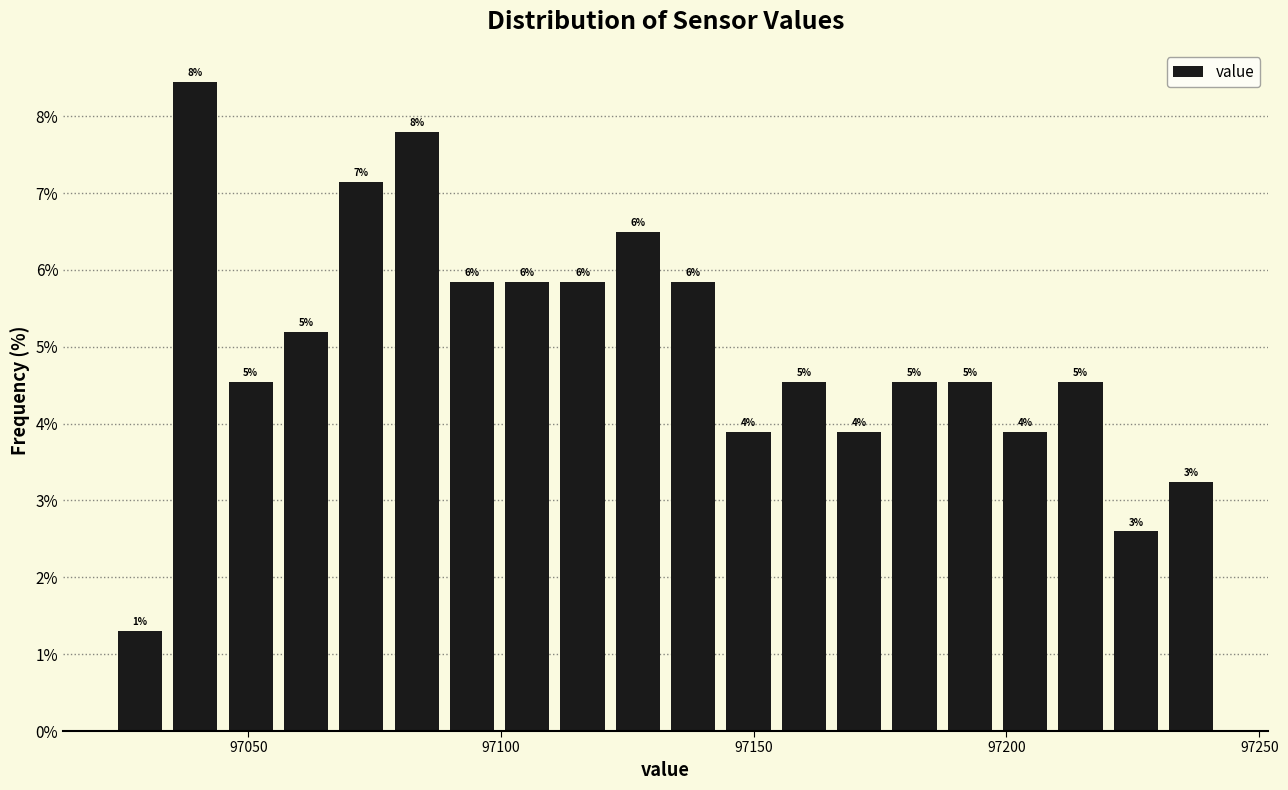

Read against the x-axis, roughly where is the centre of the tallest bar?

97040